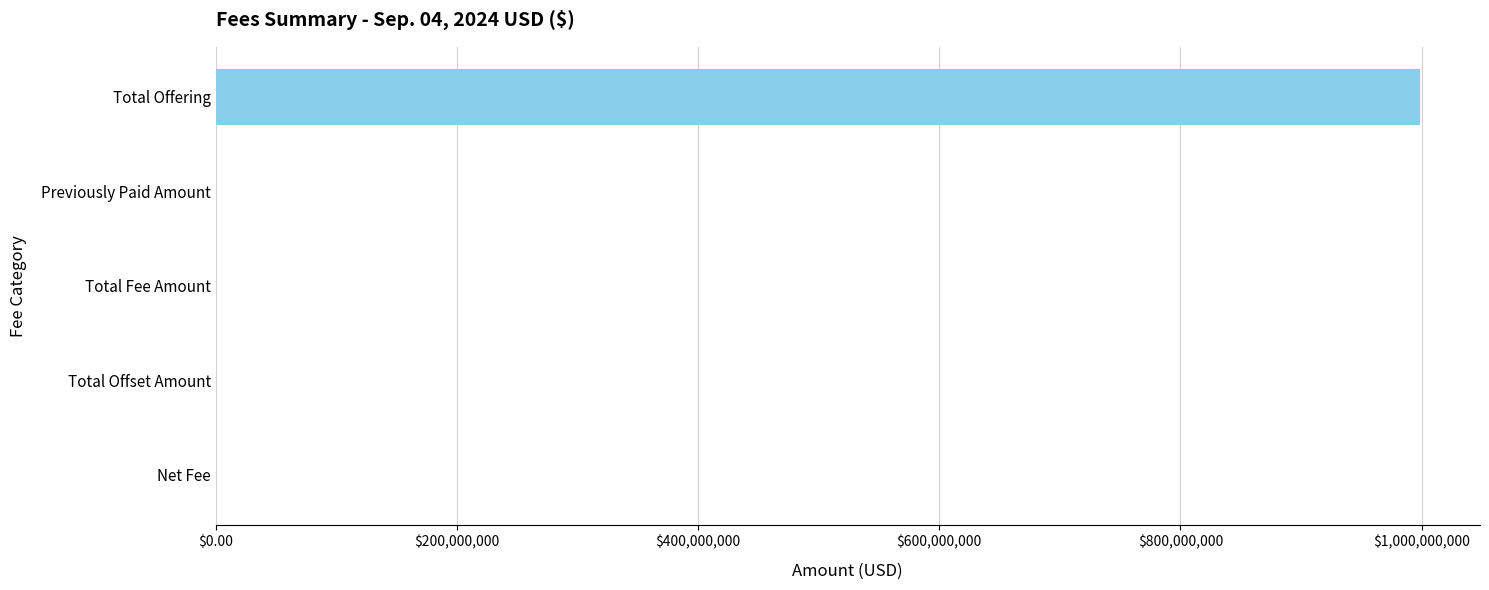

The value at Previously Paid Amount is 0.0. True or false?

True